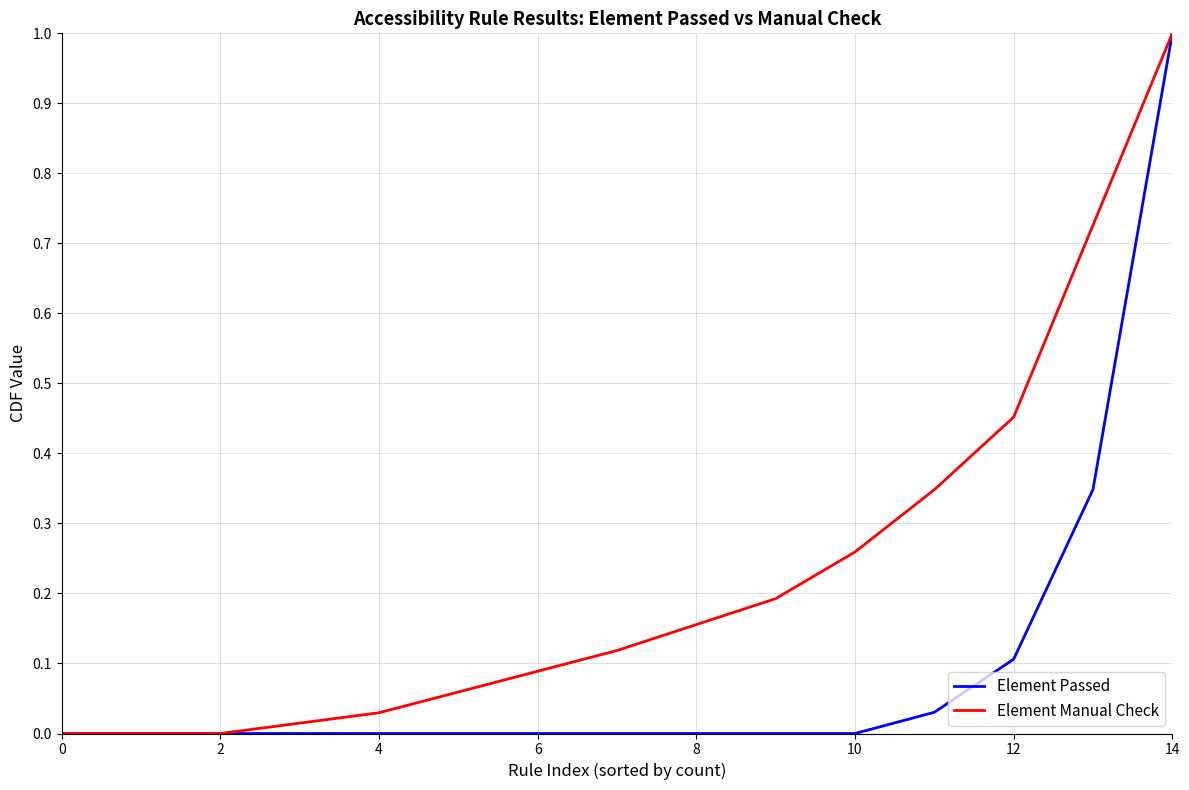

List the series in order of their overall mean, highest first.

Element Manual Check, Element Passed